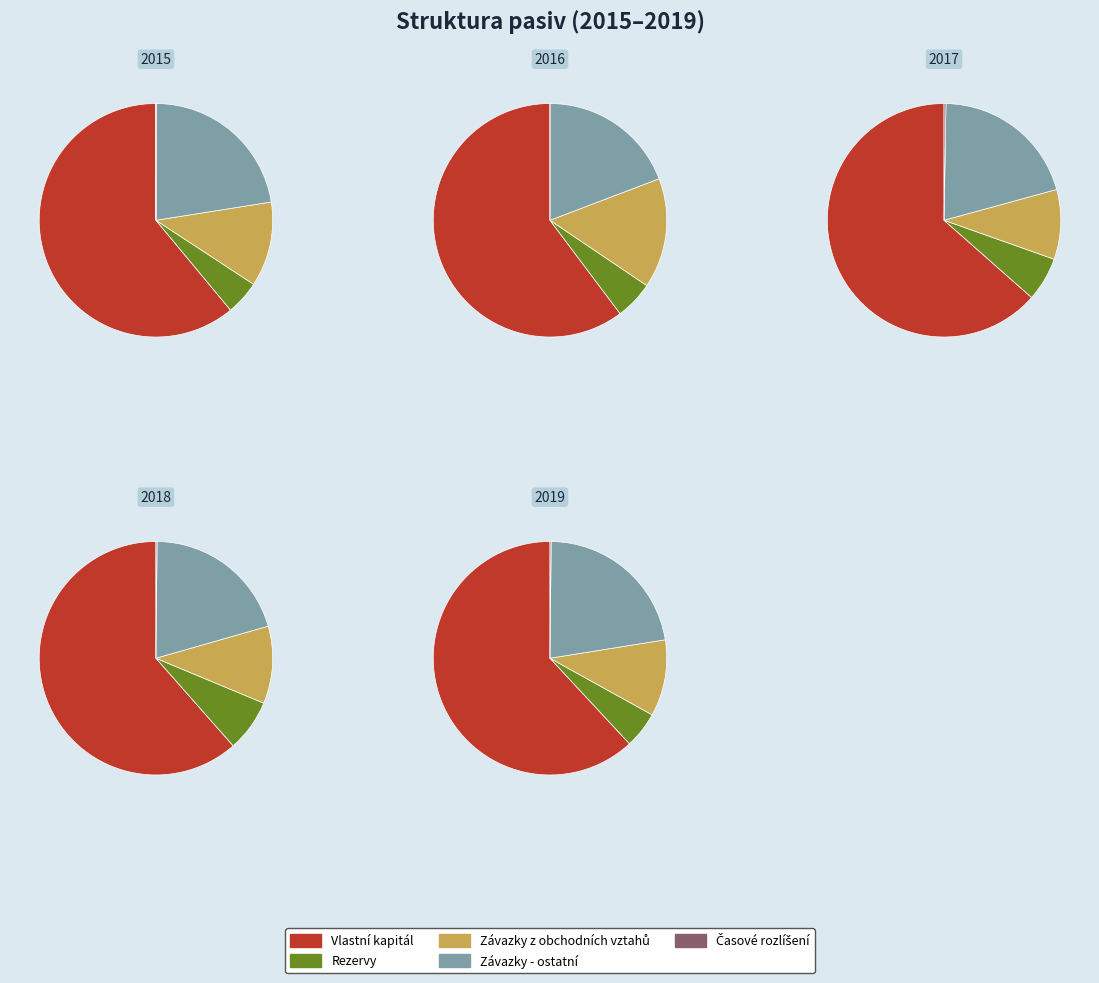

Between 0 and 2, which series saw the biggest shift?

Vlastní kapitál